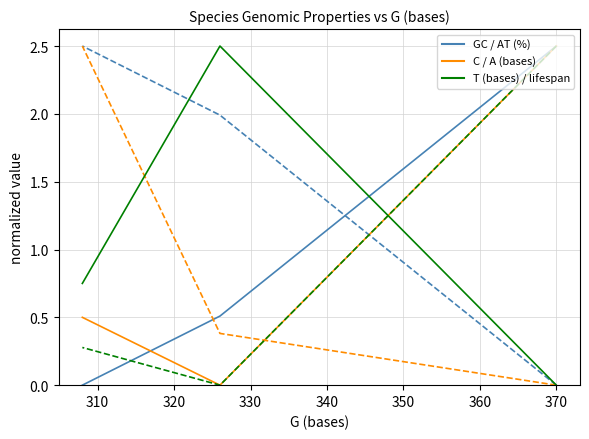

How many lines are shown in the chart?

6